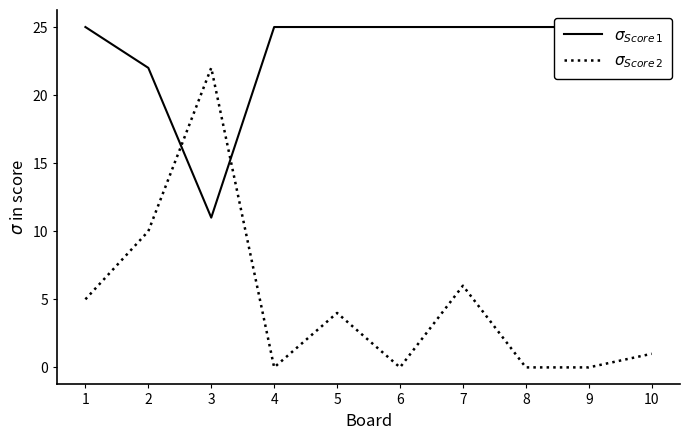

Which series ends up on top after the final intersection of $\sigma_{Score\,1}$ and $\sigma_{Score\,2}$?

$\sigma_{Score\,1}$